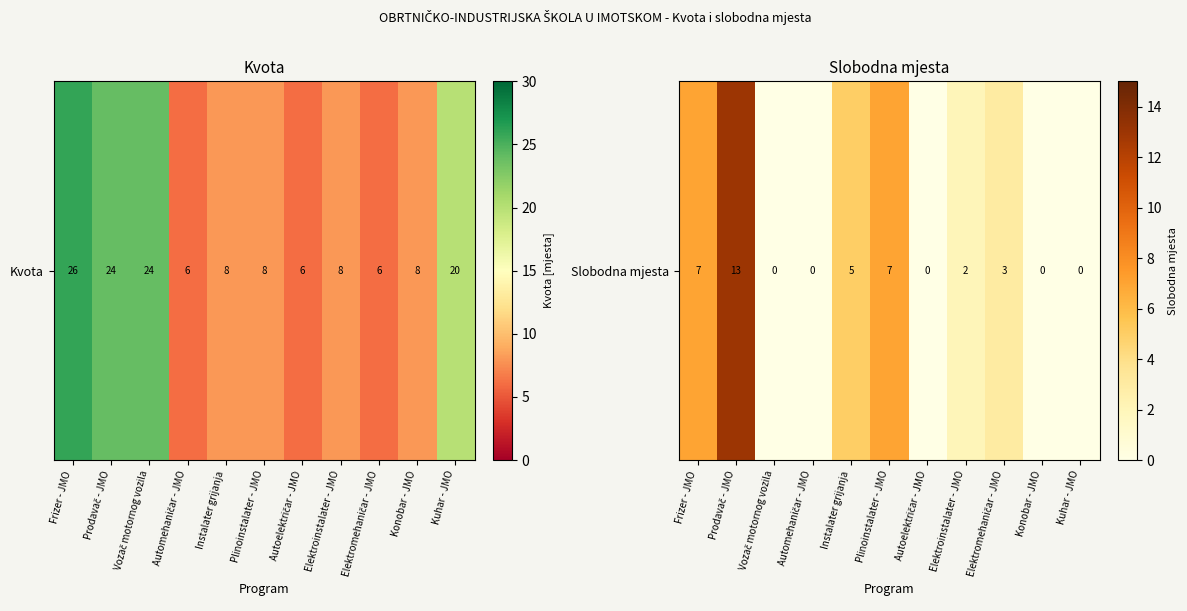

True or false: the data shows 4 at Kuhar - JMO.

False